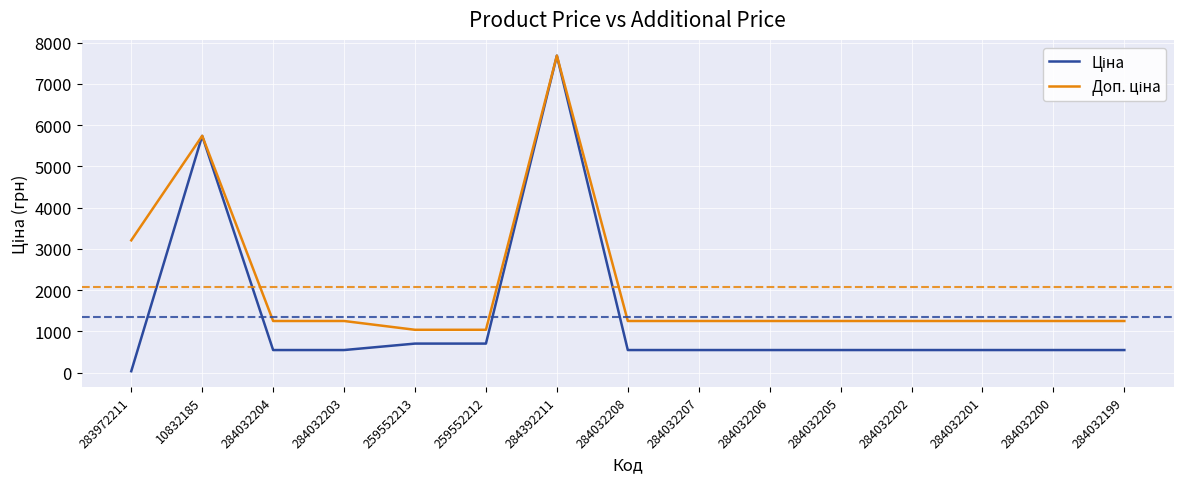

Which category has the lowest value across all series?

283972211